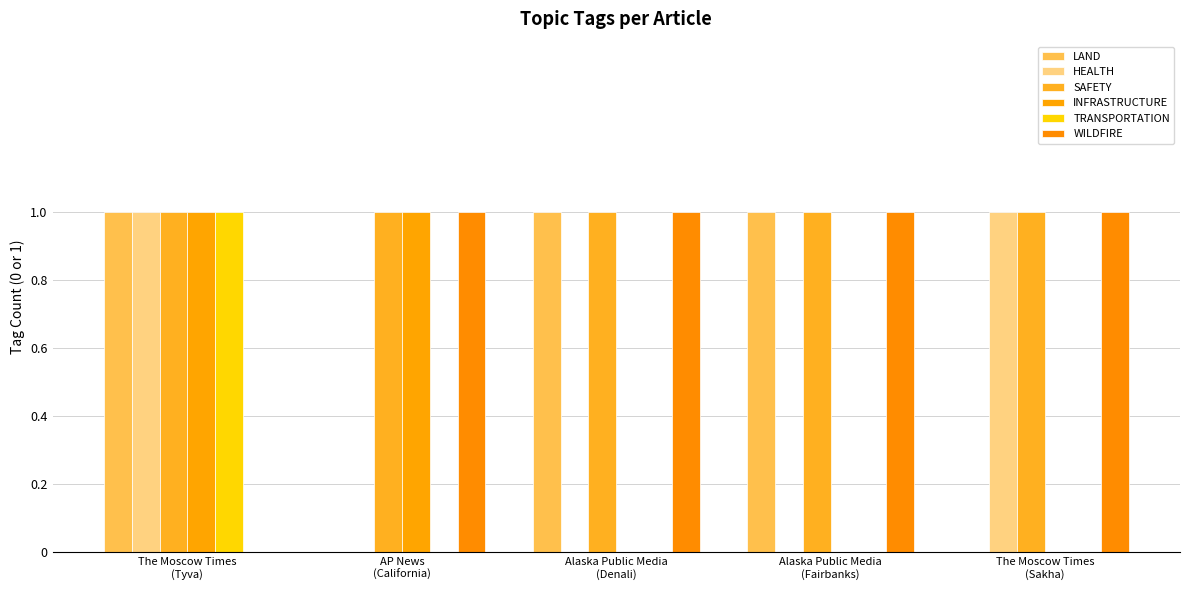

What is the average value of the SAFETY series?

1